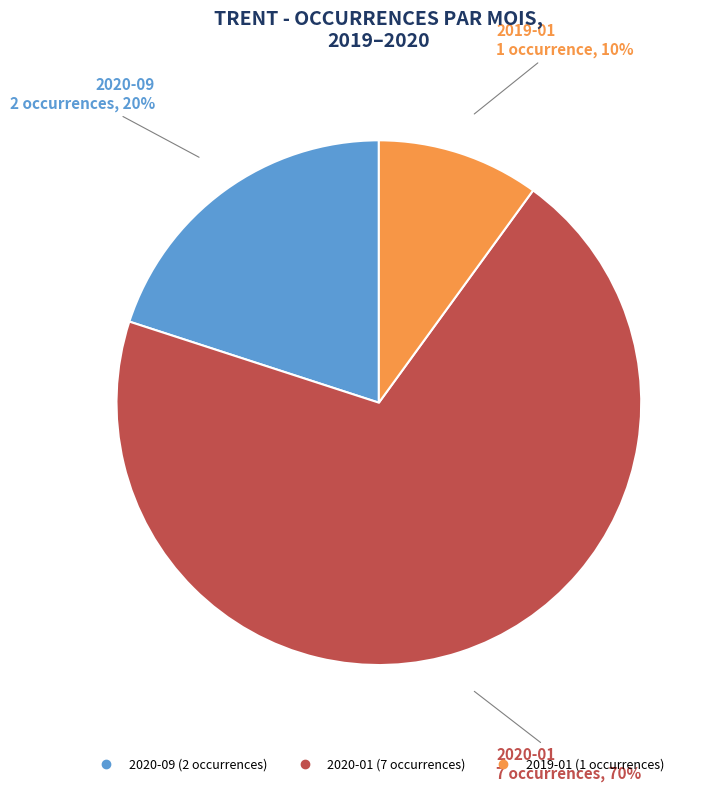

Which has a higher value, 2019-01 or 2020-09?

2020-09